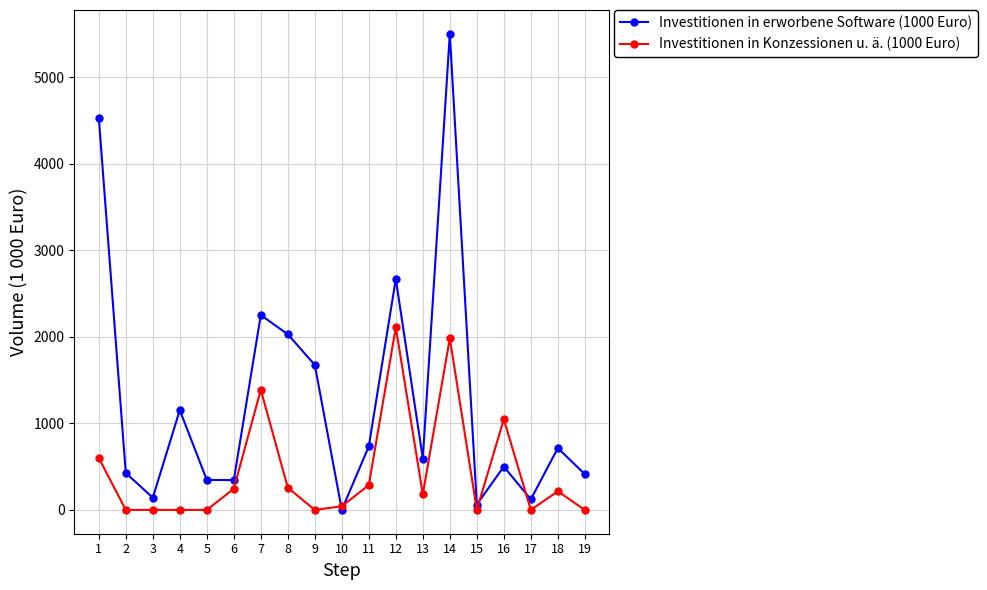

List the series in order of their overall mean, lowest first.

Investitionen in Konzessionen u. ä. (1000 Euro), Investitionen in erworbene Software (1000 Euro)